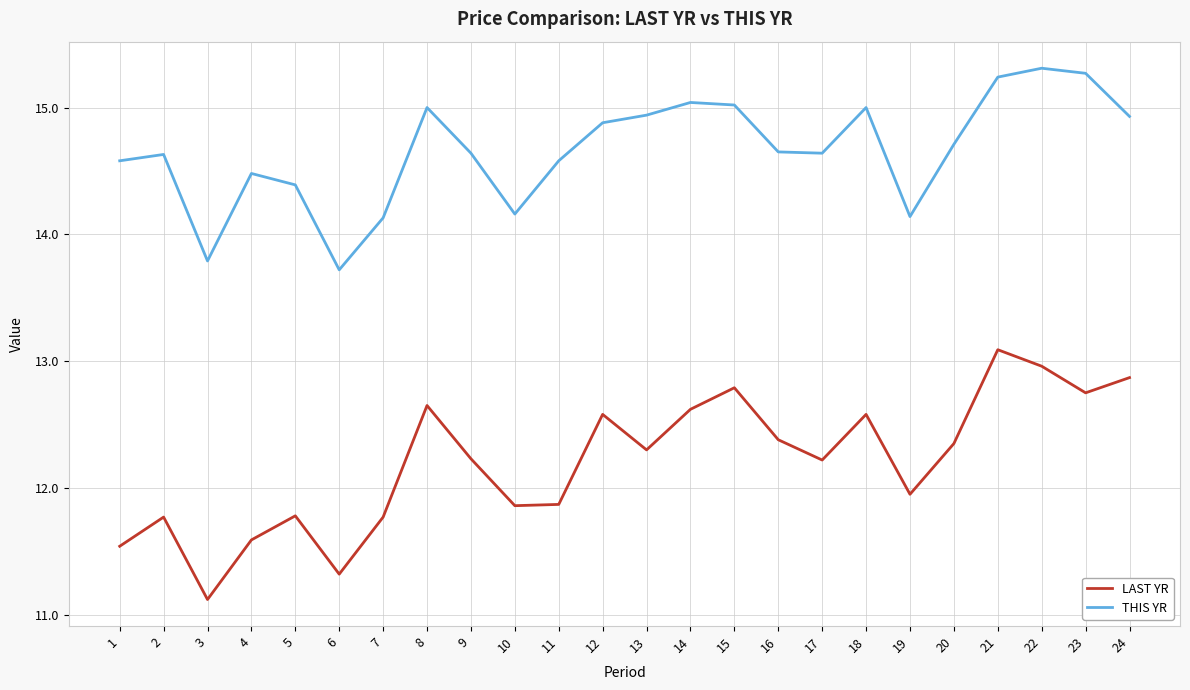

What is the difference between the LAST YR values at 20 and 3?

1.2